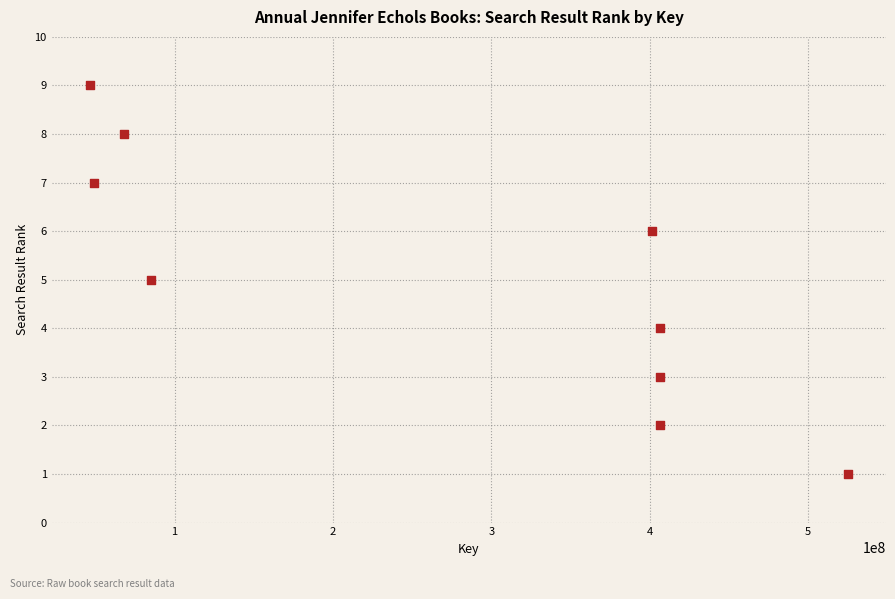

What is the range of Y values (max minus min)?

8